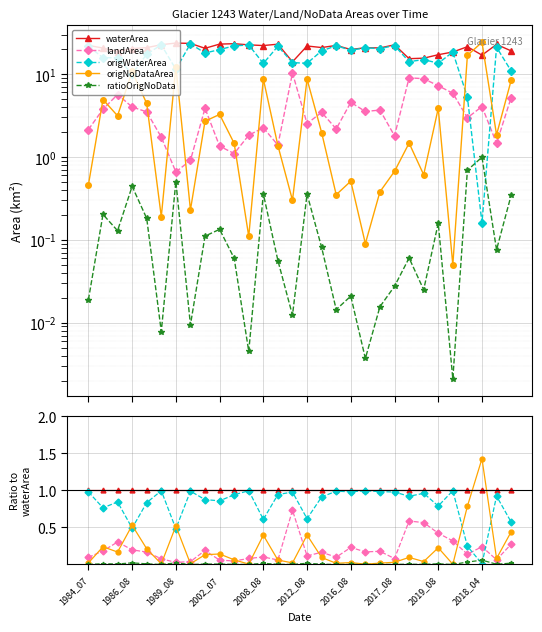

True or false: ratioOrigNoData and landArea cross at least once.

False